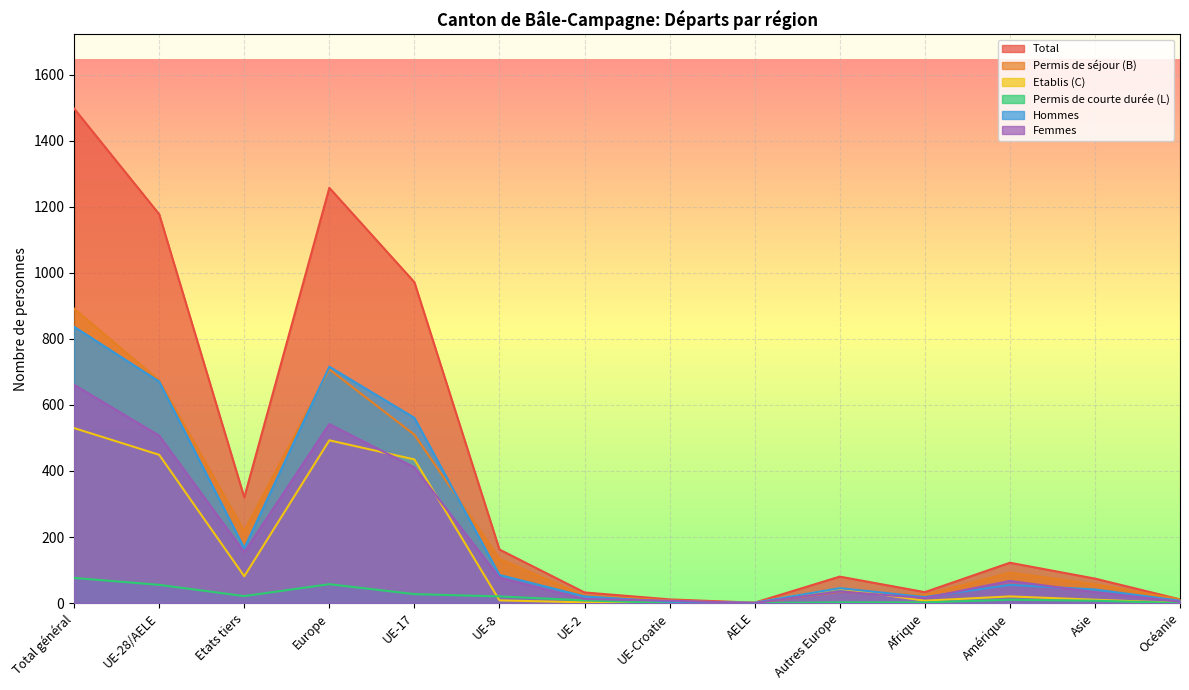

True or false: Total and Femmes intersect in this chart.

False